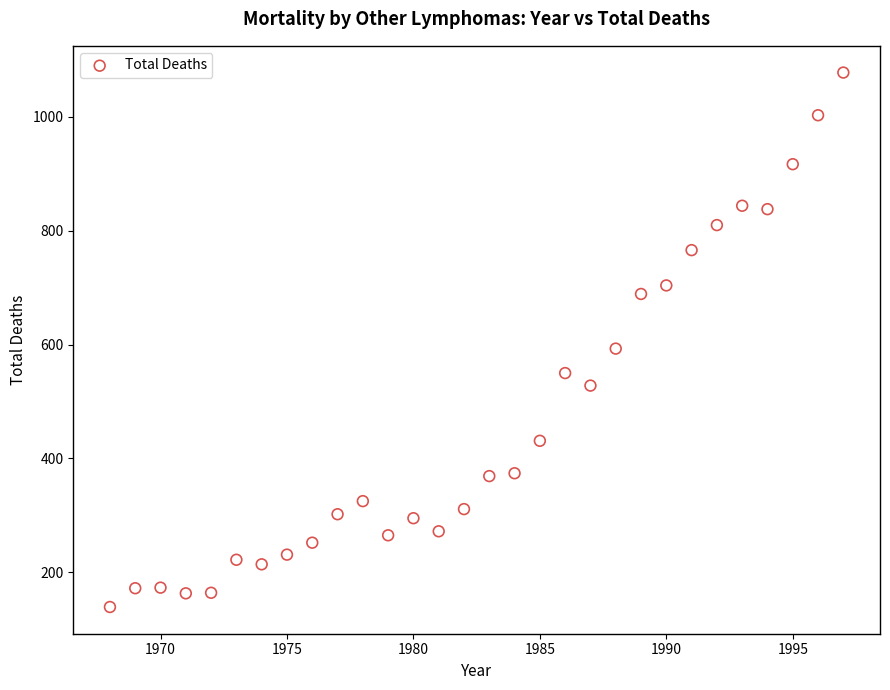

What Y value in the scatter plot is closest to 608?

593